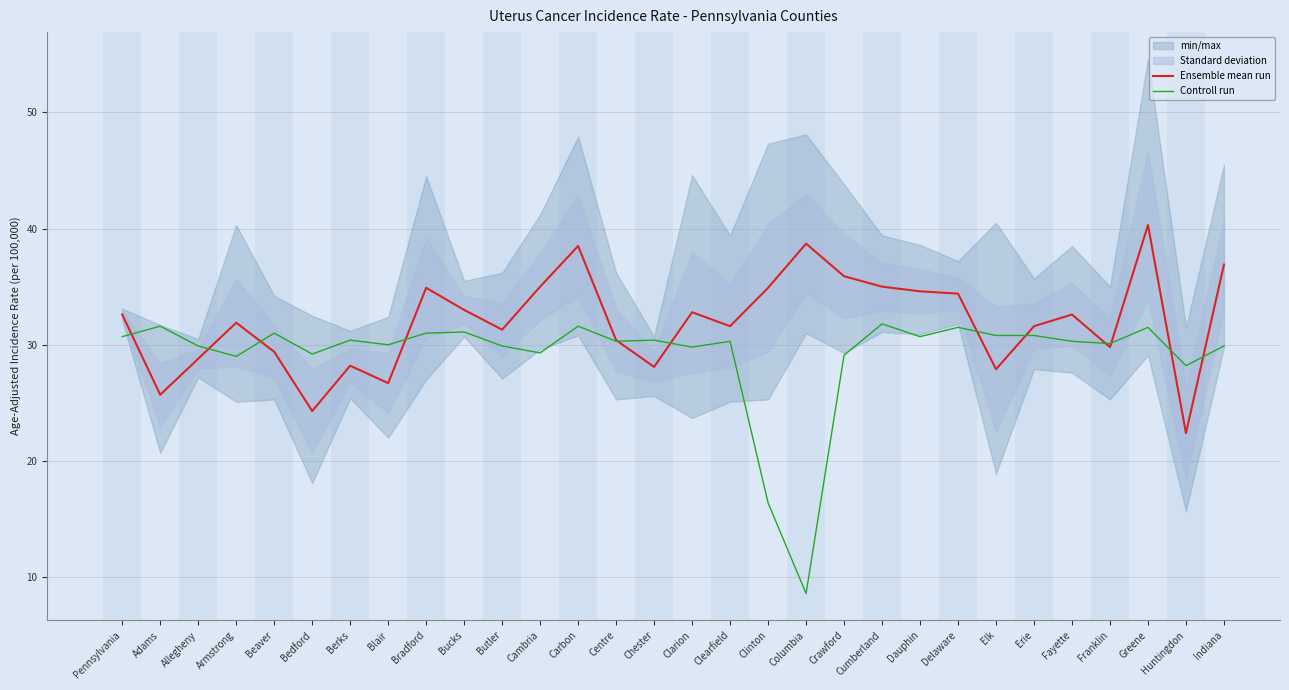

What is the difference between the Controll run values at Chester and Cumberland?

1.4